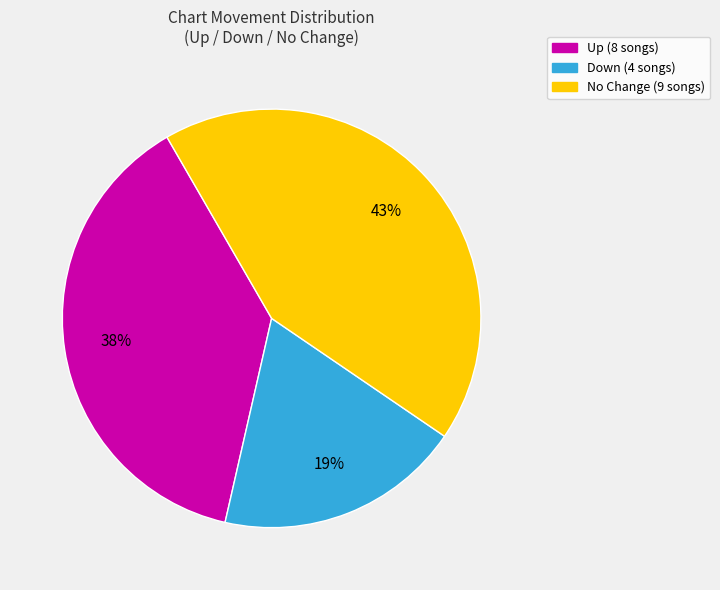

To the nearest percent, what is the average slice percentage?

33%